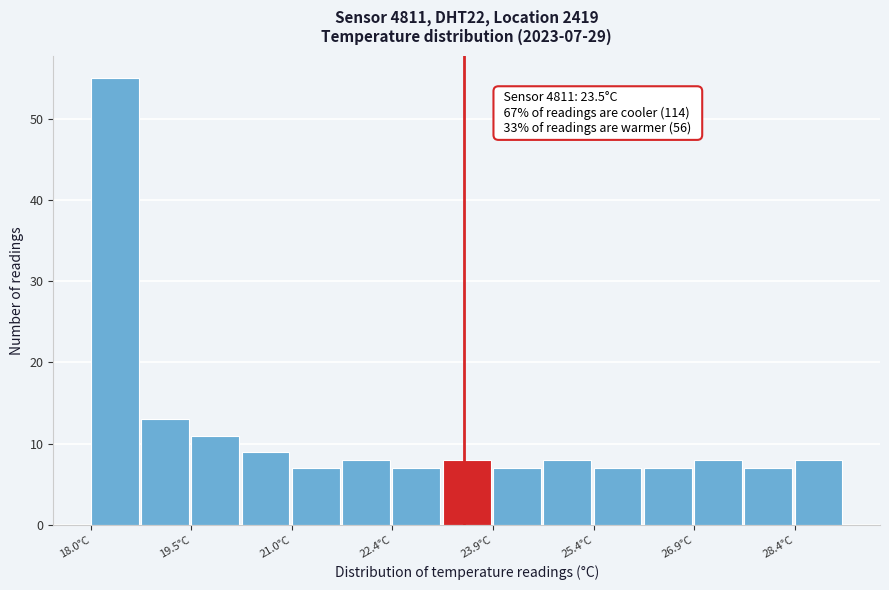

Around what value on the x-axis is the tallest bar? Give the approximate position of its centre, as read against the axis.

18.4